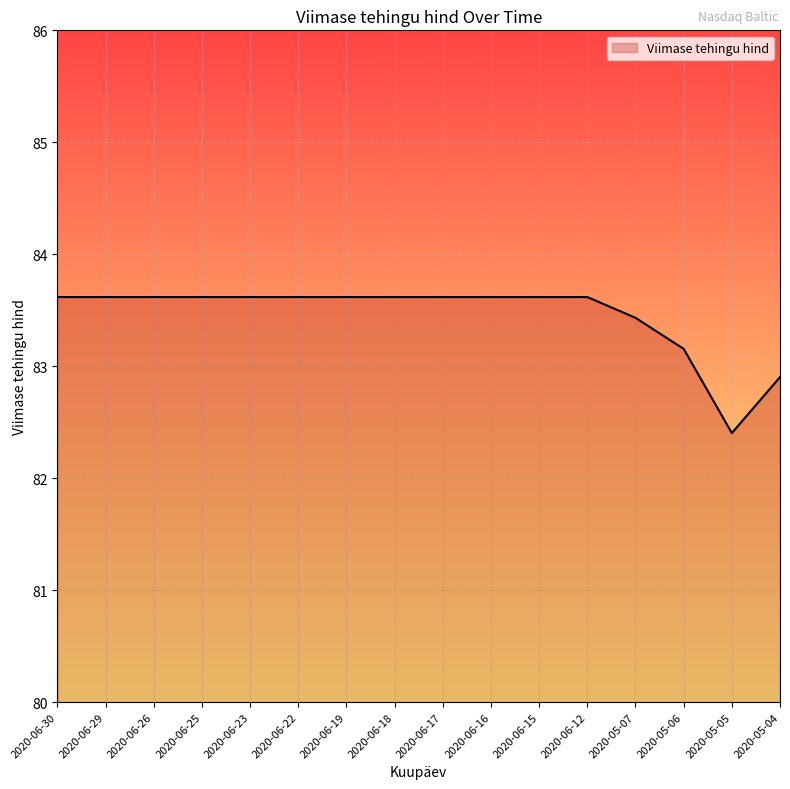

Reading left to right, transcribe all the data shown in this chart.

2020-06-30=83.6	2020-06-29=83.6	2020-06-26=83.6	2020-06-25=83.6	2020-06-23=83.6	2020-06-22=83.6	2020-06-19=83.6	2020-06-18=83.6	2020-06-17=83.6	2020-06-16=83.6	2020-06-15=83.6	2020-06-12=83.6	2020-05-07=83.4	2020-05-06=83.2	2020-05-05=82.4	2020-05-04=82.9